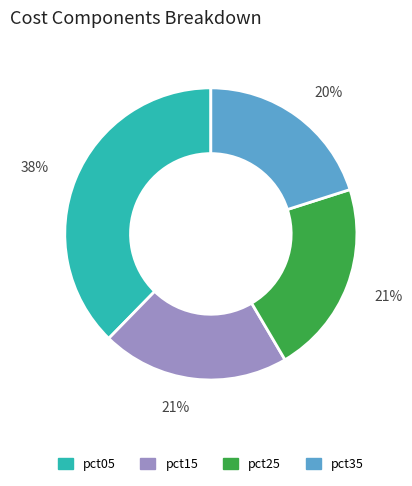

Do pct15 and pct25 together represent more than half of the pie?

No